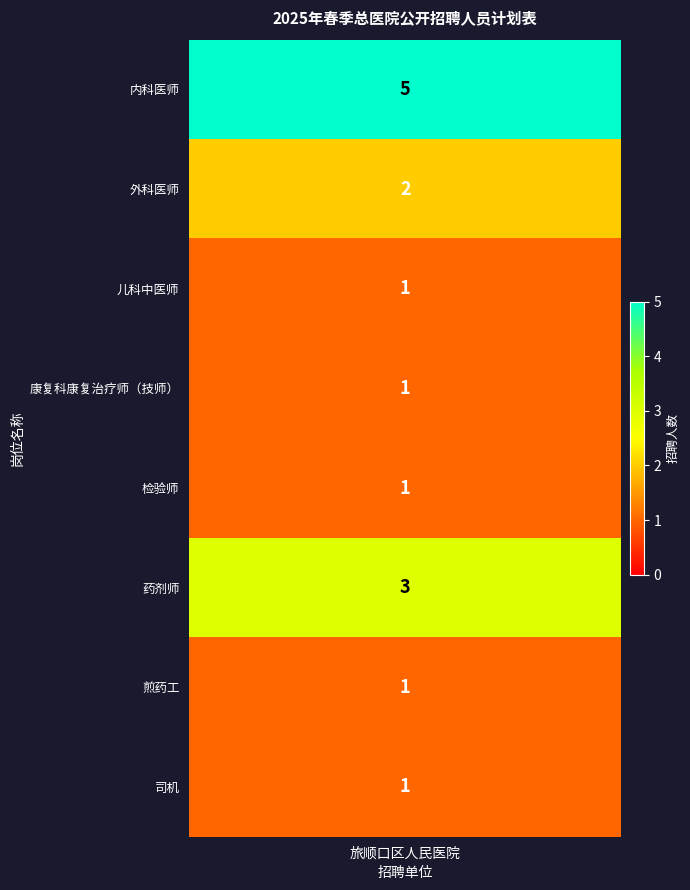

Reading left to right, extract all data points from this chart.

5	2	1	1	1	3	1	1